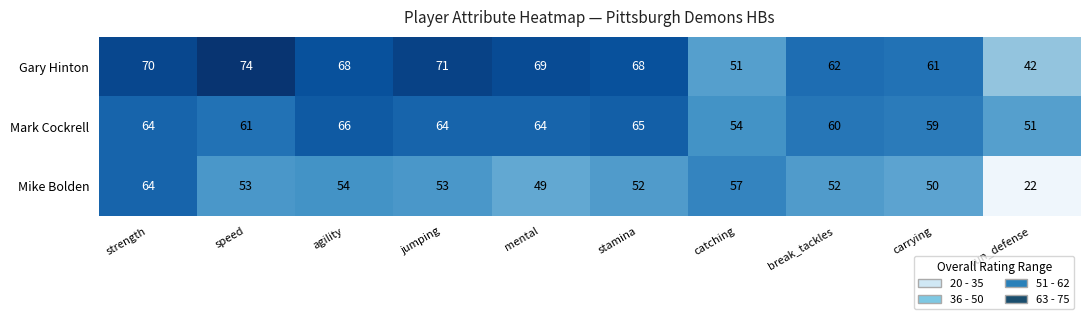

Between jumping and stamina, which series saw the biggest shift?

Gary Hinton